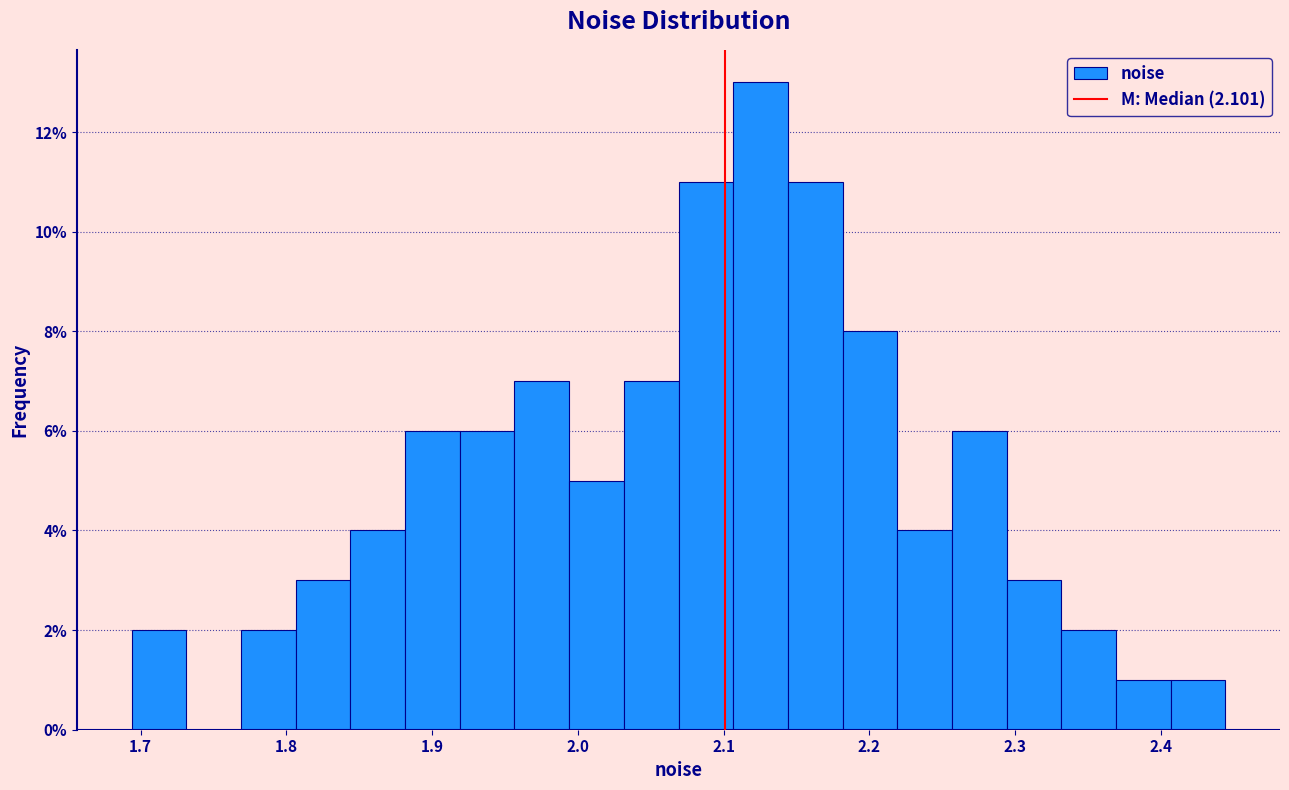

Read against the x-axis, roughly where is the centre of the tallest bar?

2.13